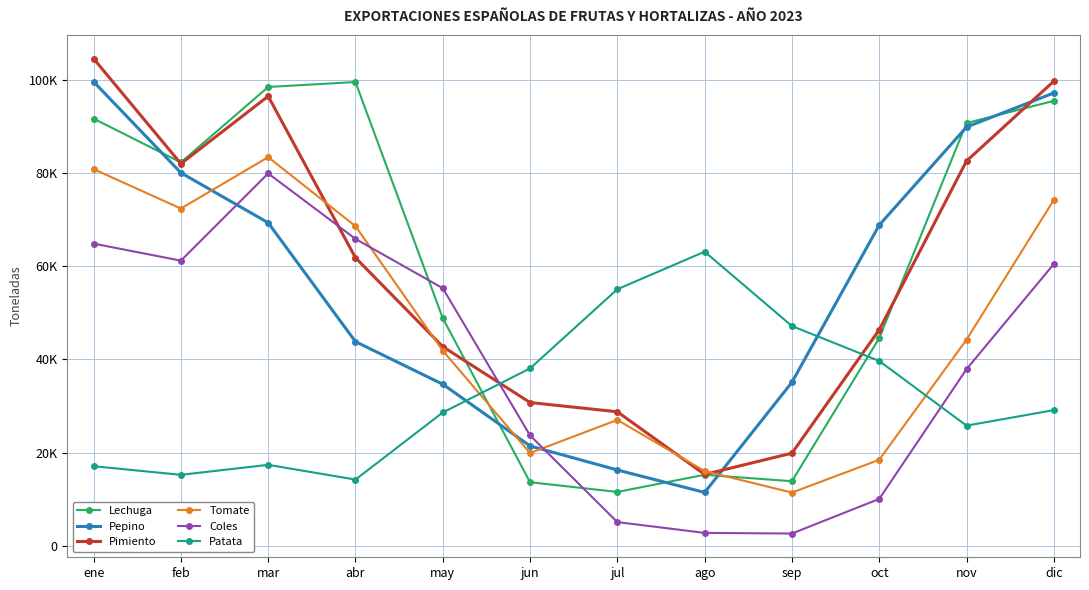

What is the difference between the maximum and second lowest values in the Patata series?

47846